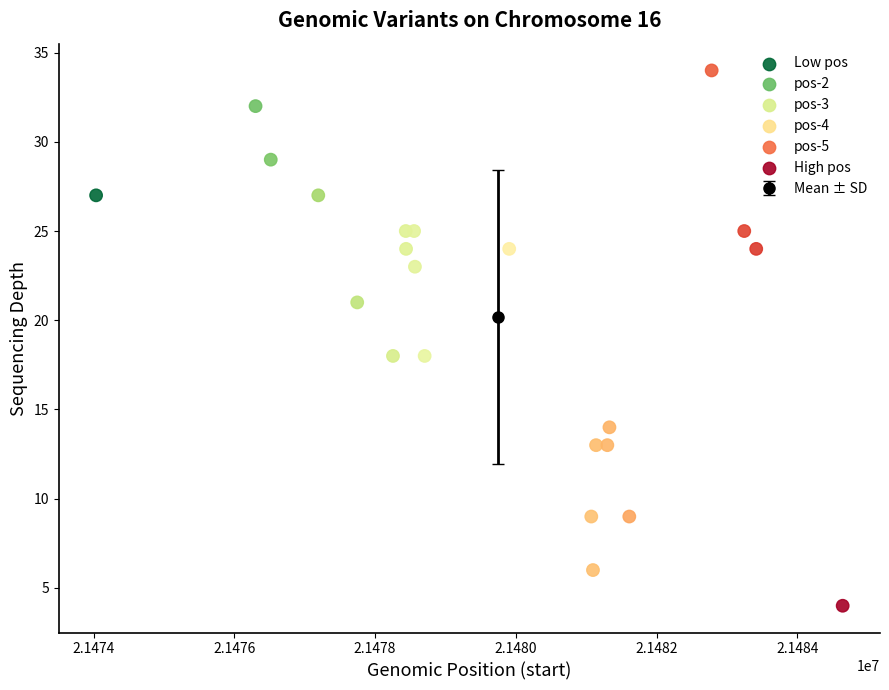

What is the range of X values (max minus min)?

10605